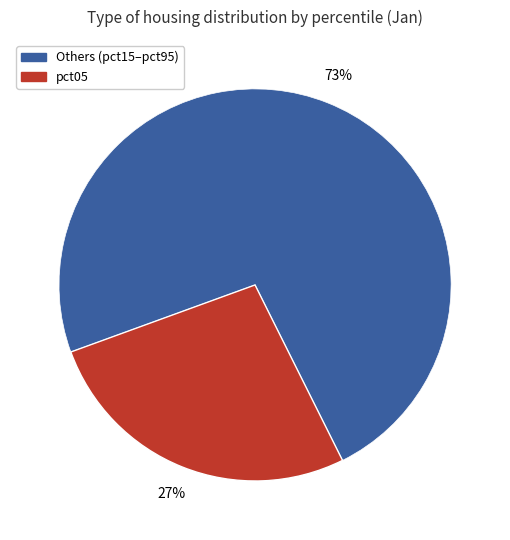

To the nearest percent, what is the average slice percentage?

50%